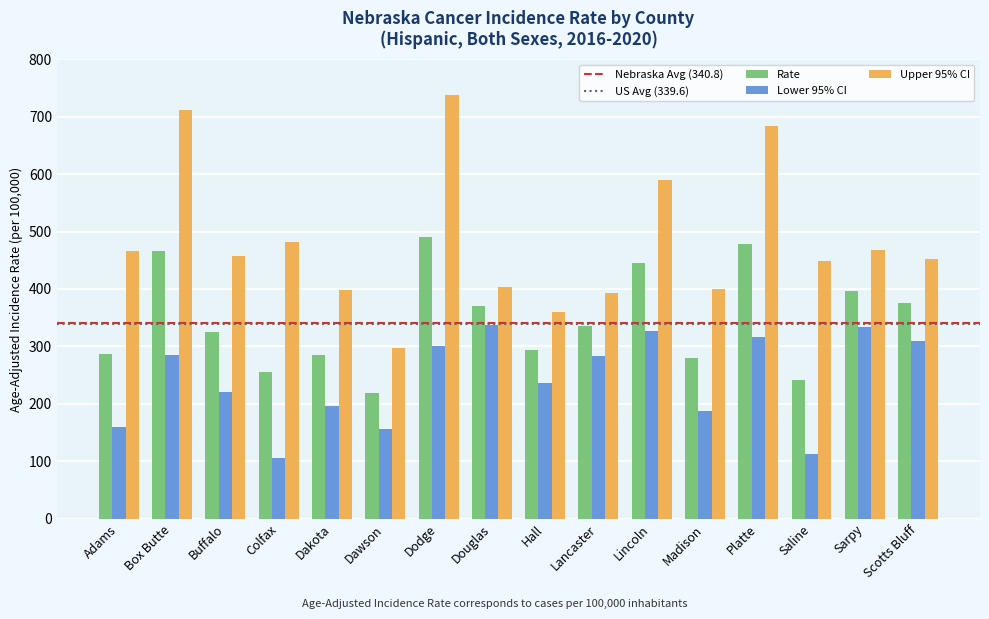

True or false: Upper 95% CI has a value of 467.0 at Sarpy.

True